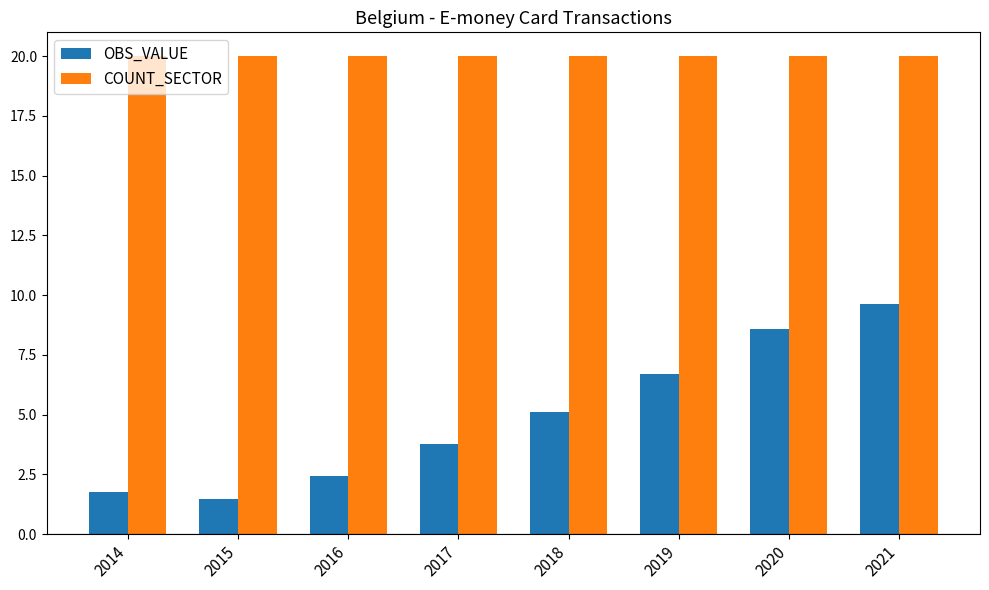

Which series has the widest spread of values?

OBS_VALUE